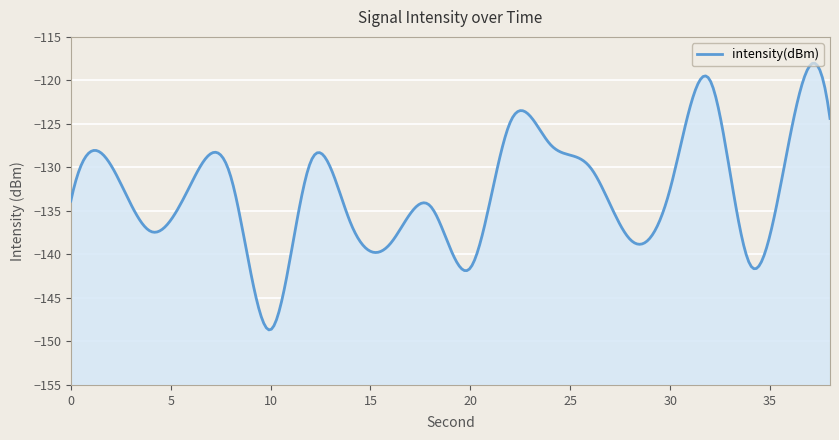

How many lines are shown in the chart?

1